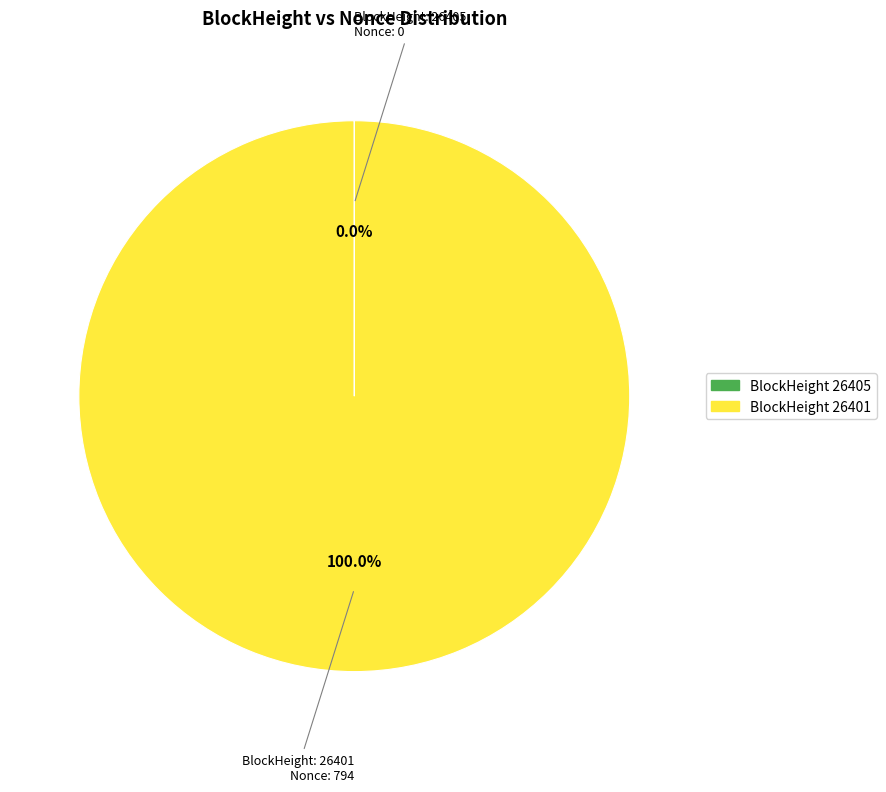

Is there any slice that represents more than half of the pie?

Yes